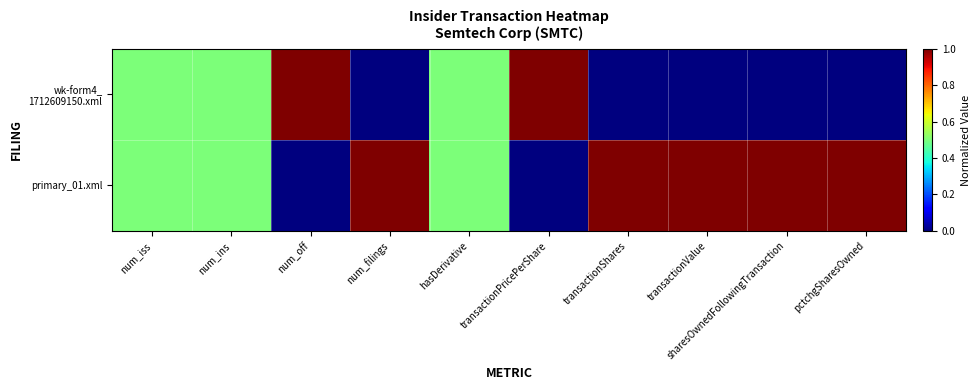

At which category is the sum across all series the highest?

num_iss